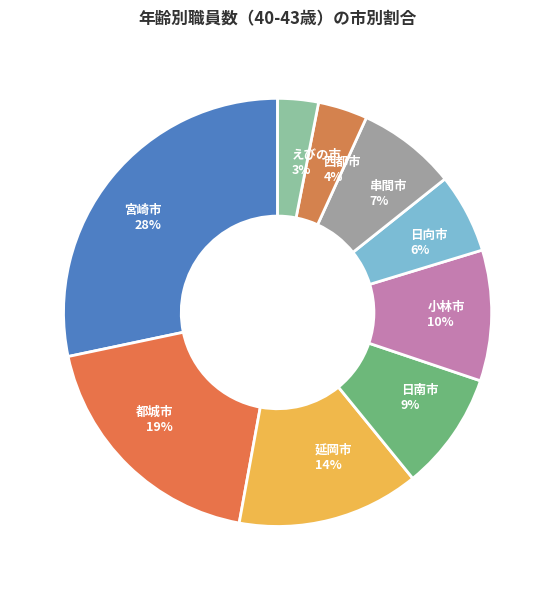

To the nearest percent, what portion does 宮崎市 represent?

28%